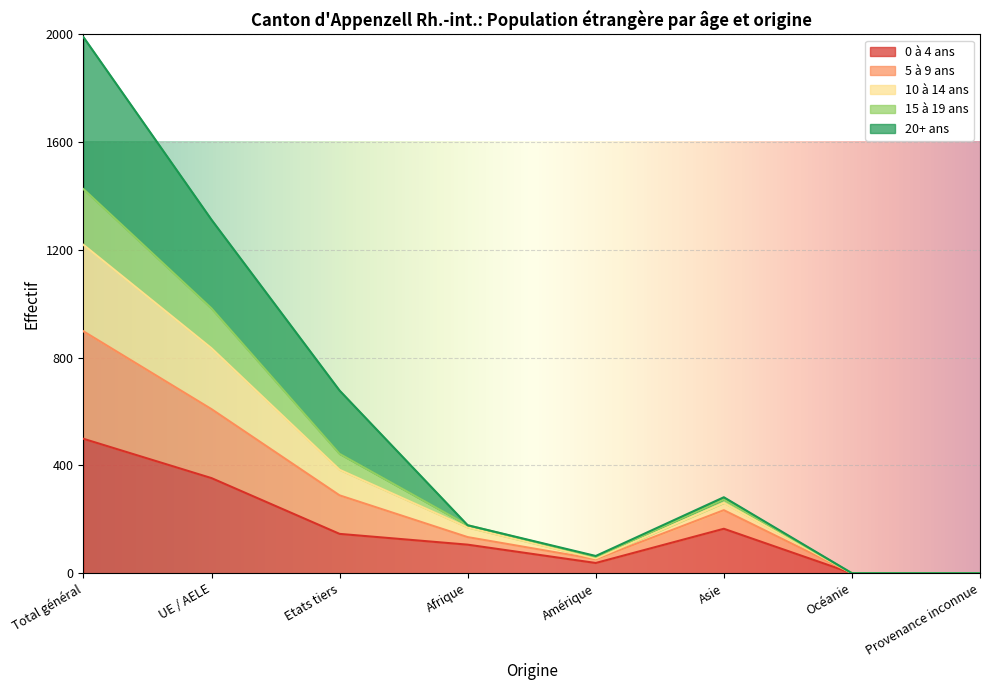

What is the total value across all series at Etats tiers?

678